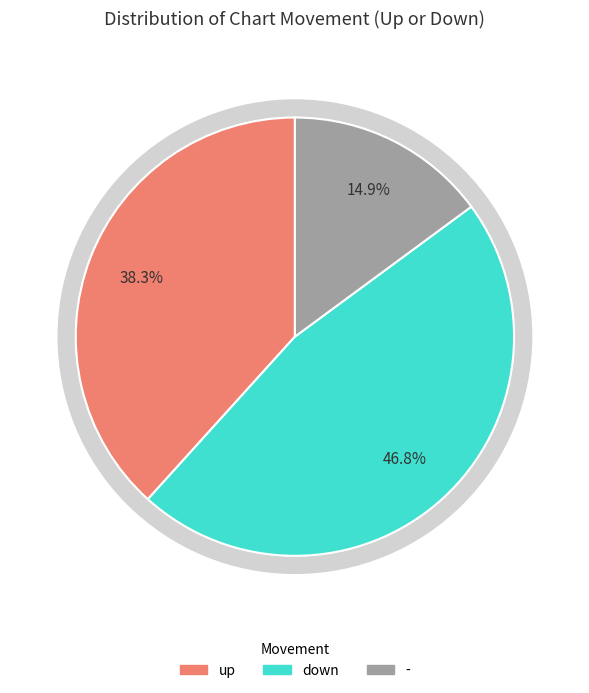

Do down and up together represent more than half of the pie?

Yes